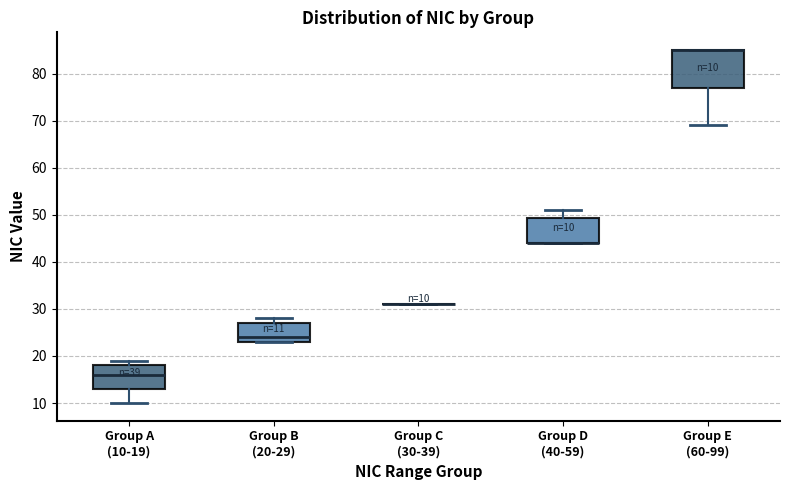

Comparing the boxes themselves (not the whiskers), which one is the tallest?

Group E (60-99)